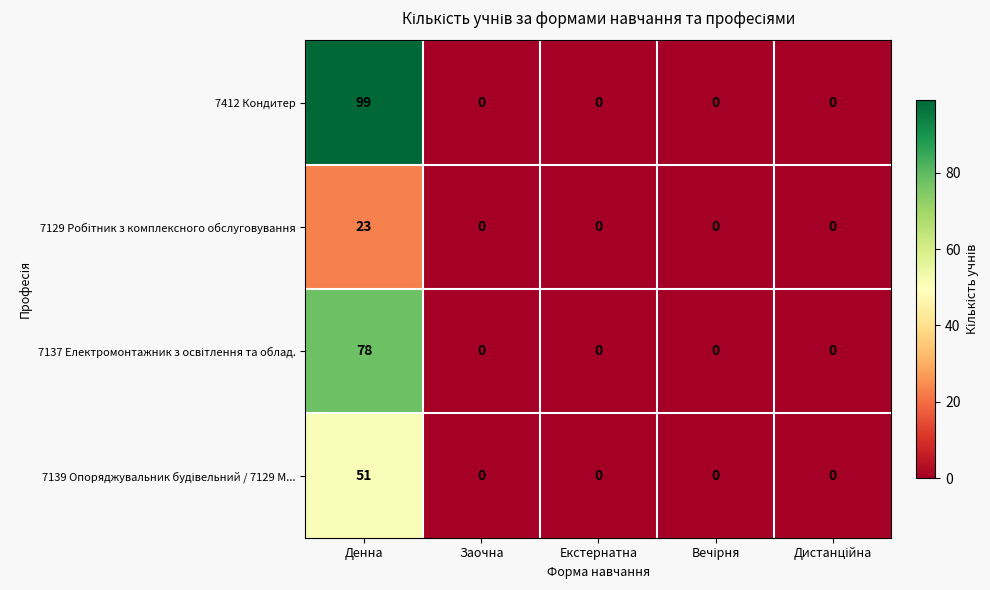

What is the maximum value shown in the chart?

99